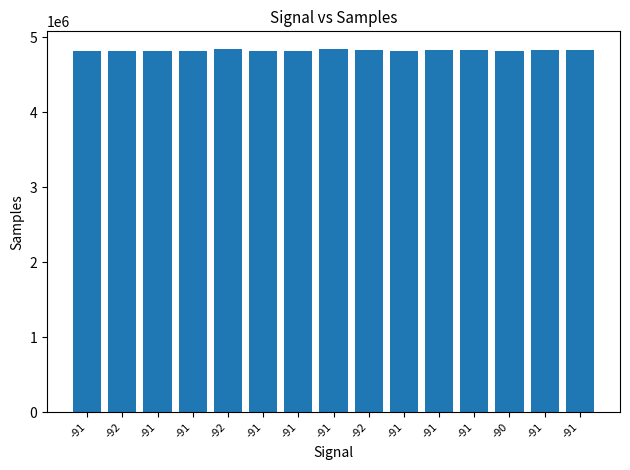

Count the number of categories in the chart.

15